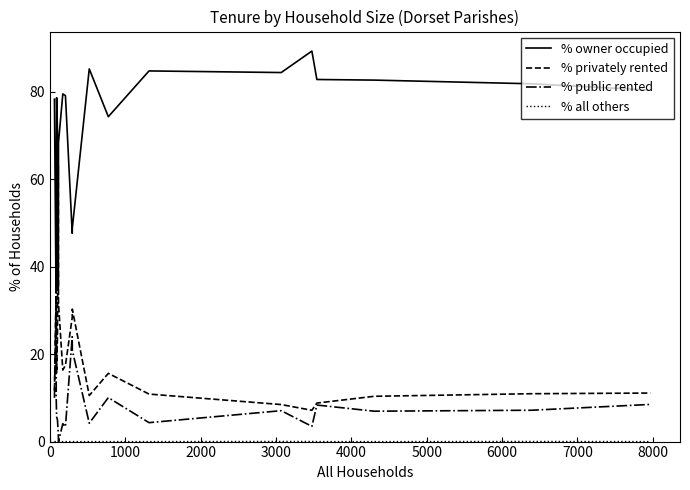

Which series has the largest total across all categories?

% owner occupied